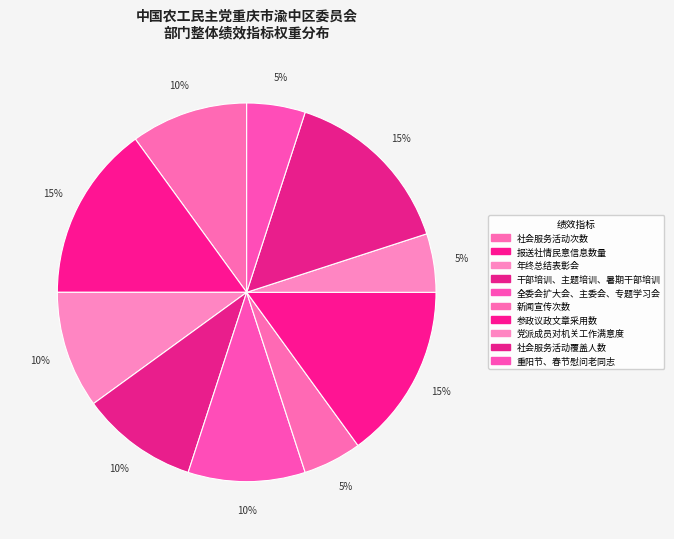

The 干部培训、主题培训、暑期干部培训 slice represents 25% of the pie. True or false?

False